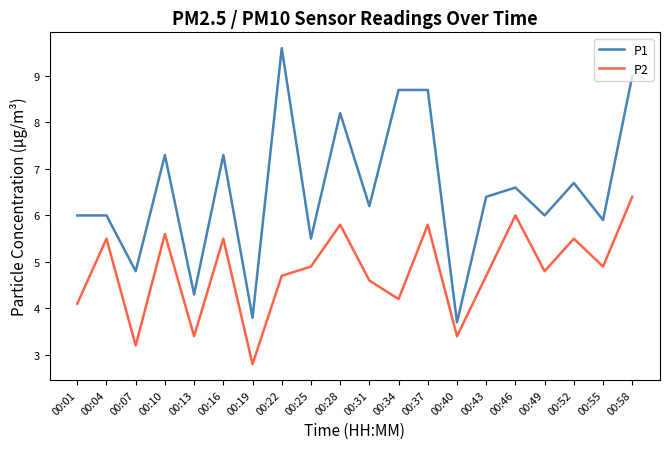

True or false: P2 and P1 intersect in this chart.

False